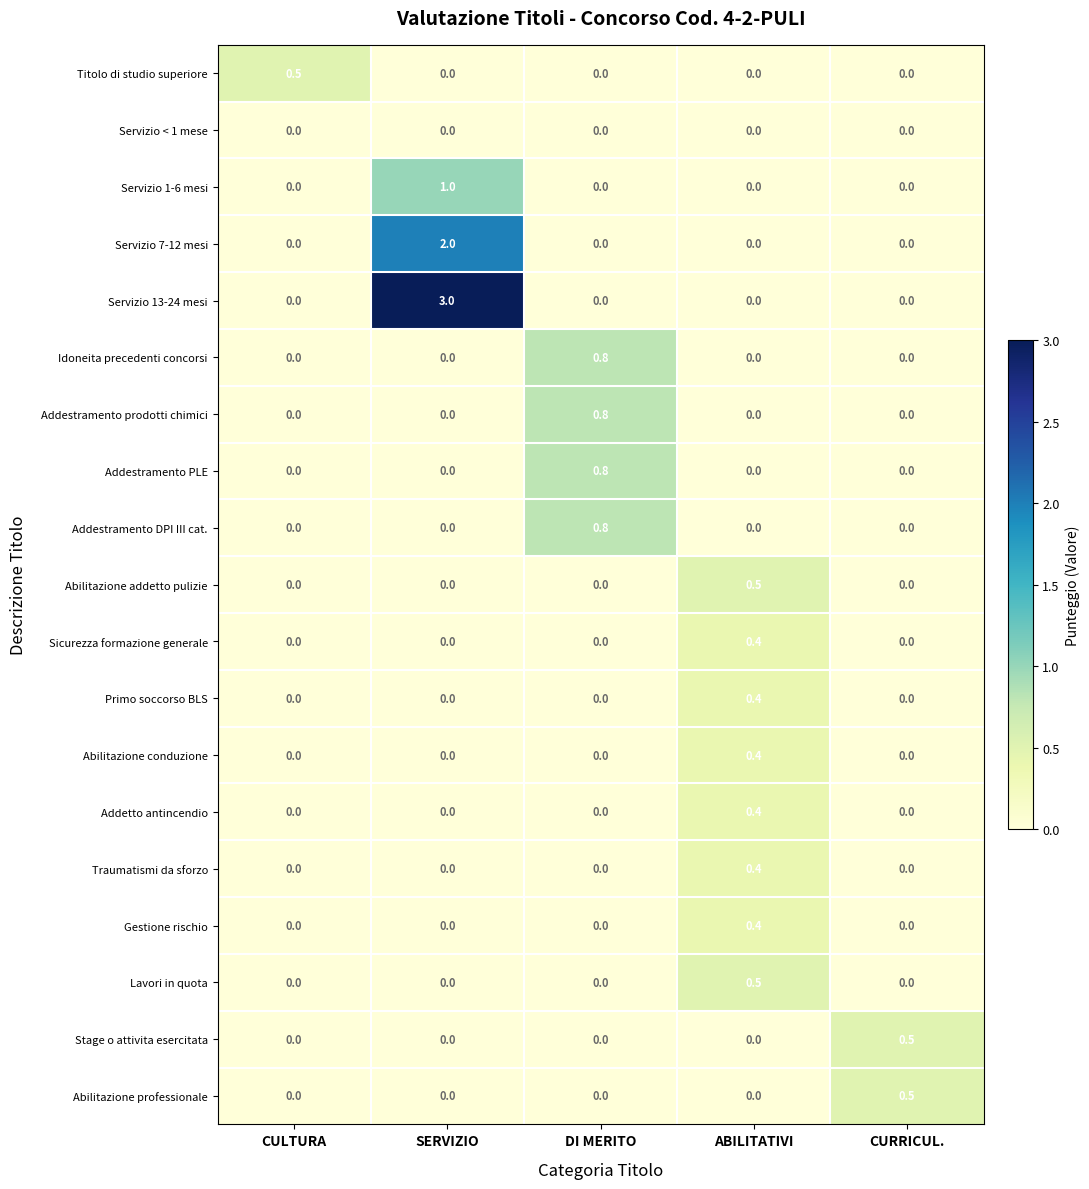

Count the Titolo di studio superiore values in the range 0 to 1.

5